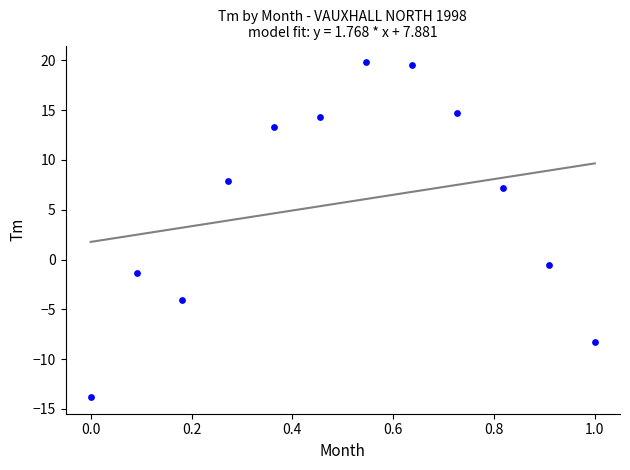

What is the average X value?

0.5